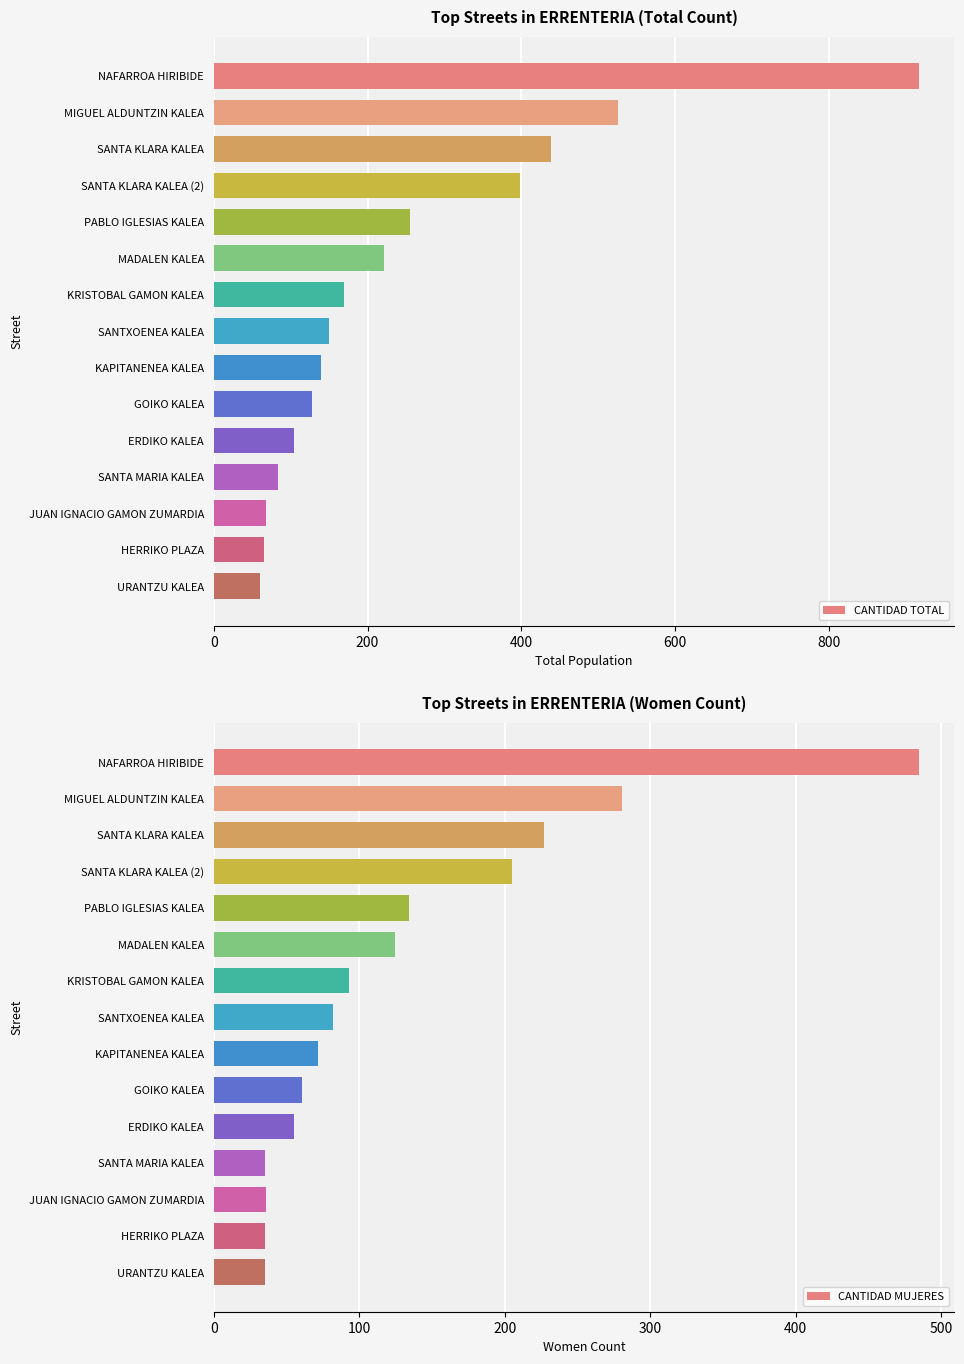

What is the average value of the CANTIDAD TOTAL series?

248